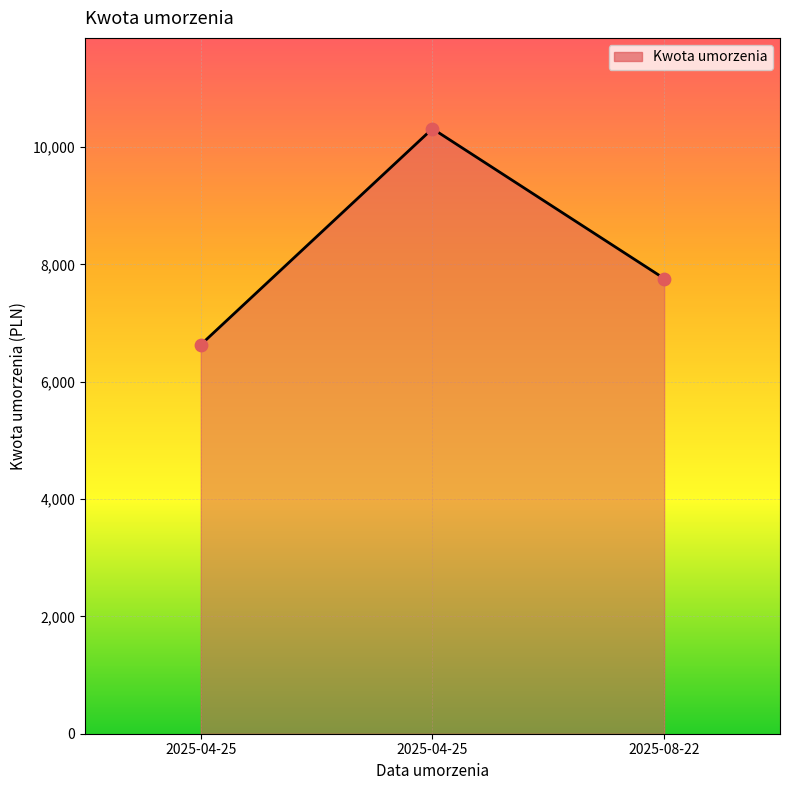

What is the change in value from 2025-04-25 to 2025-08-22?

-2554.9